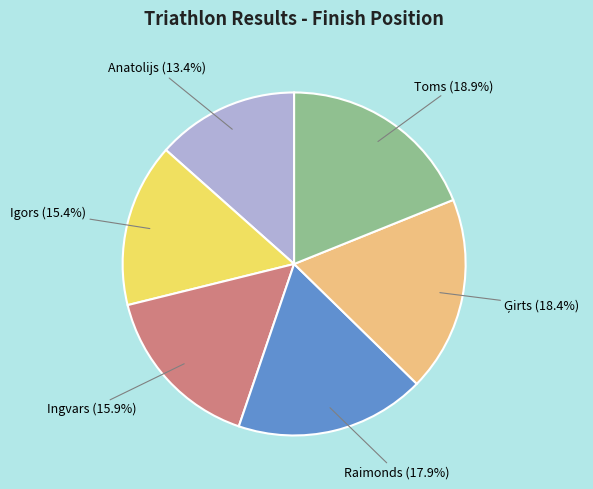

What is the ratio of the value at Toms to the value at Raimonds?

1.1